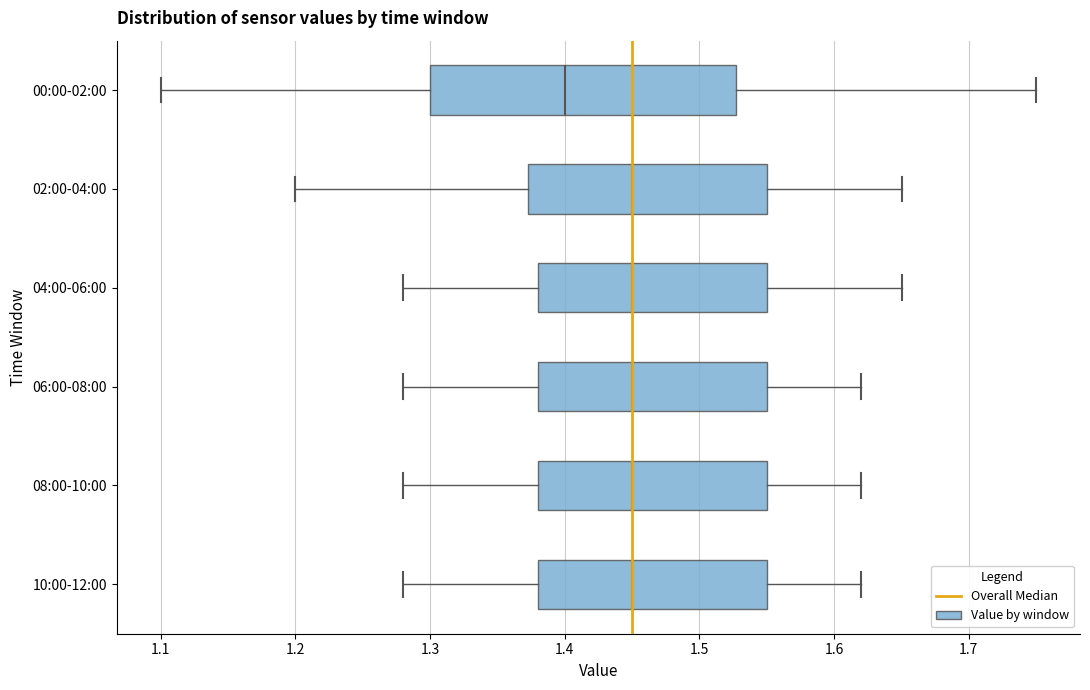

Where does the median line of the box for 08:00-10:00 sit on the x-axis? The values are not printed on the chart, so give them approximately, as read against the axis.

1.45